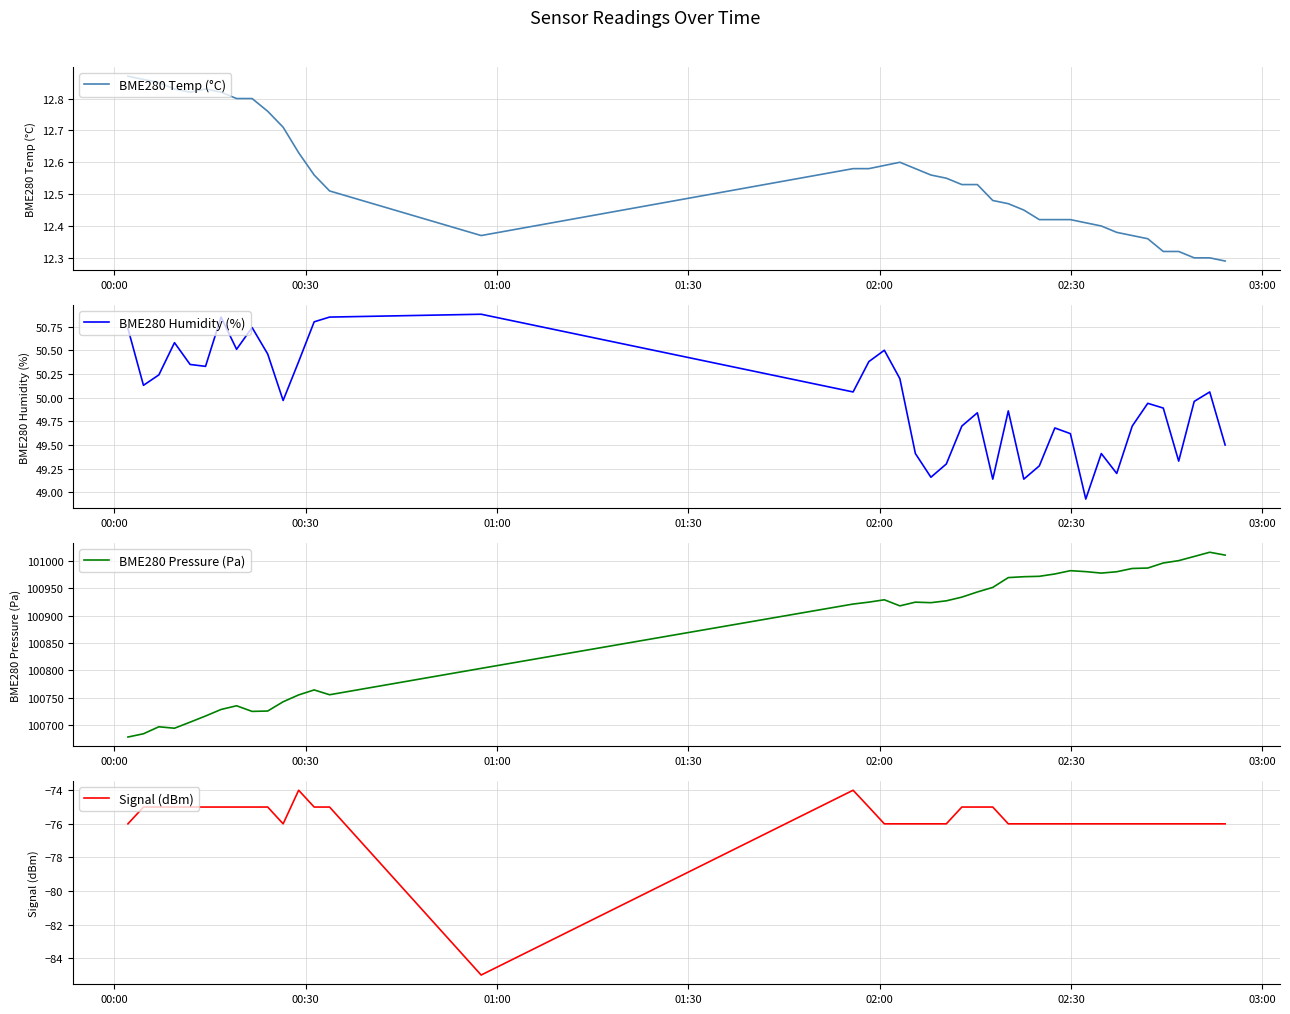

What is the highest value of the BME280 Pressure (Pa) series?

101015.9